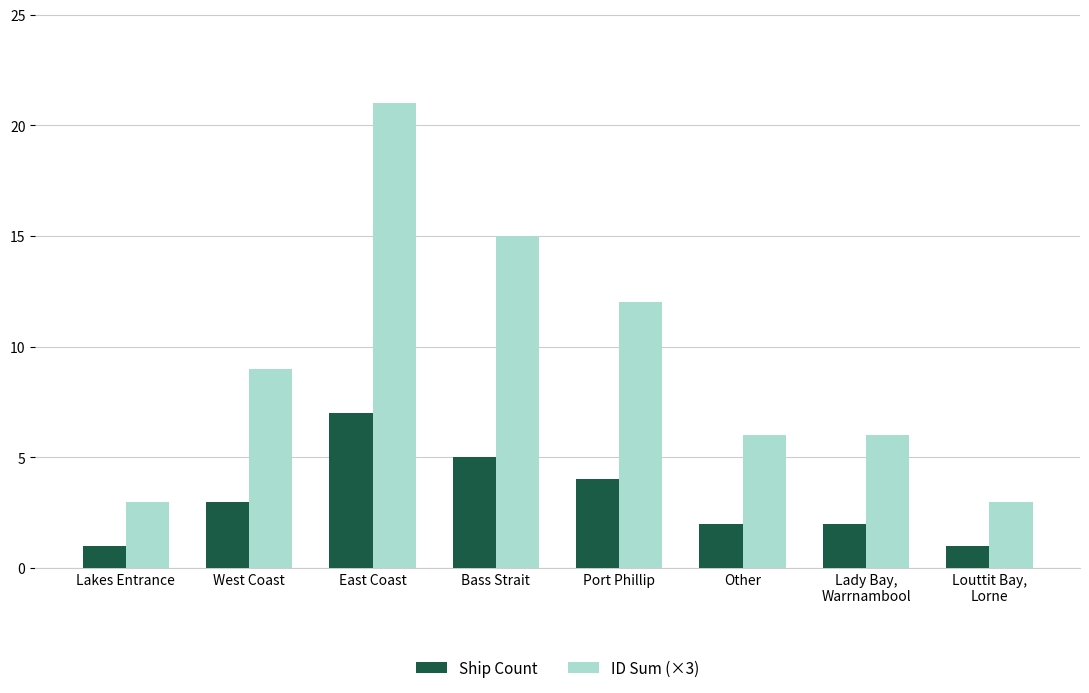

Which series has the largest total across all categories?

ID Sum (×3)